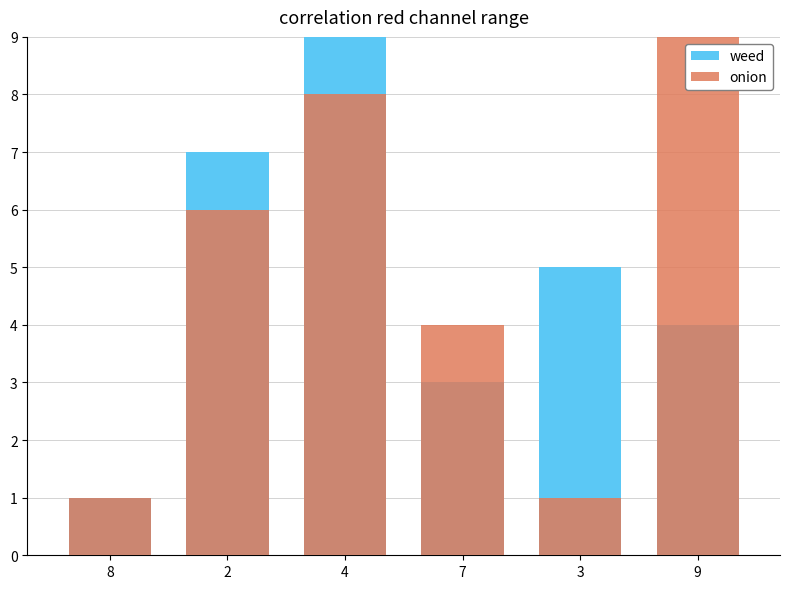

Reading left to right, what are all the values shown in this chart?

weed: 8=1	2=7	4=9	7=3	3=5	9=4
onion: 8=1	2=6	4=8	7=4	3=1	9=9